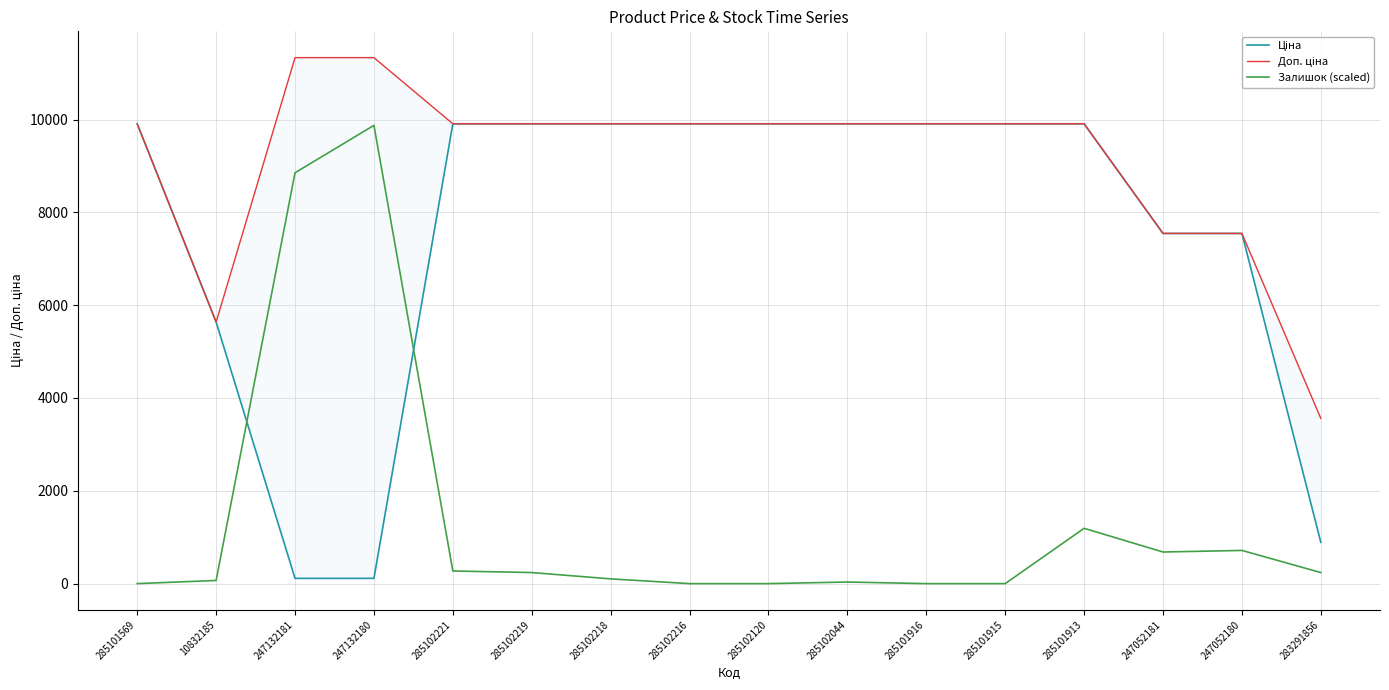

What position from the right is 10832185?

15